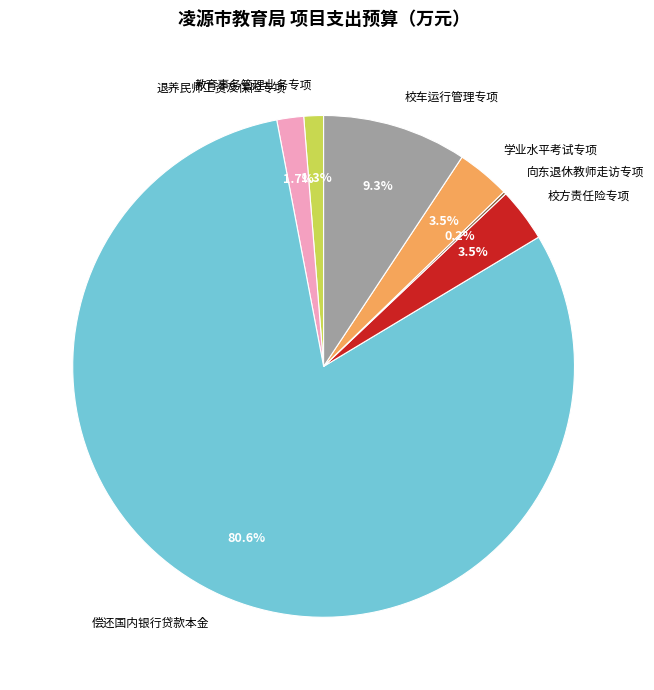

Combined, do 校车运行管理专项 and 校方责任险专项 account for over 50%?

No